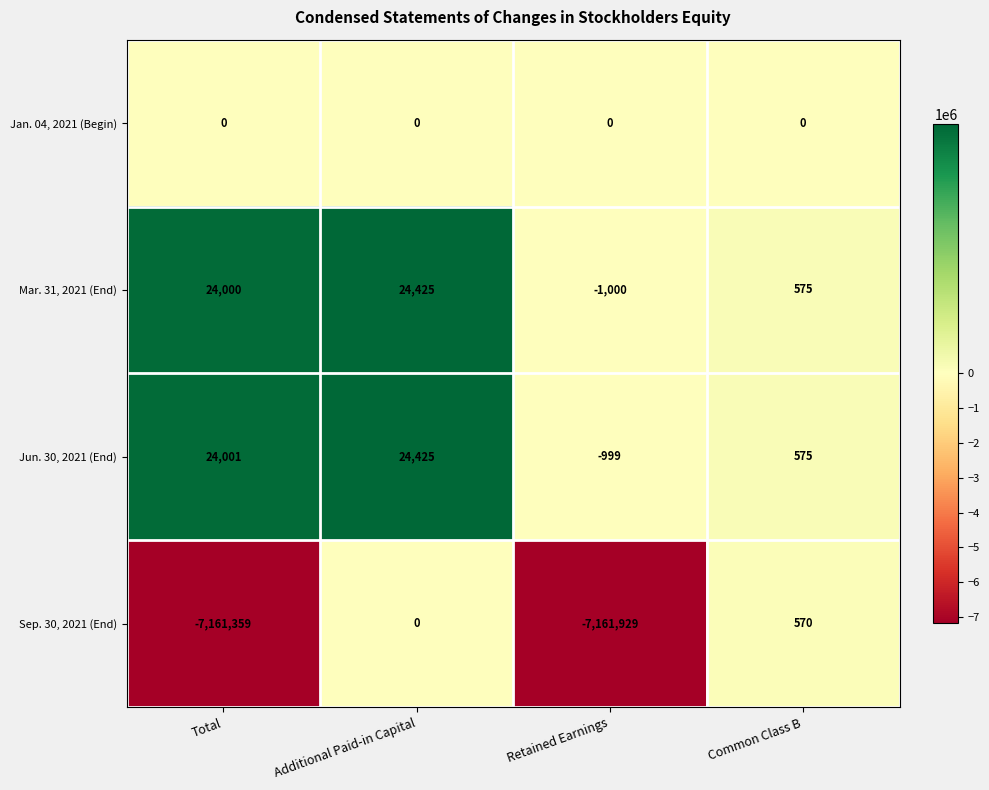

At Total, list the series in order from smallest to largest.

Sep. 30, 2021 (End), Jan. 04, 2021 (Begin), Mar. 31, 2021 (End), Jun. 30, 2021 (End)